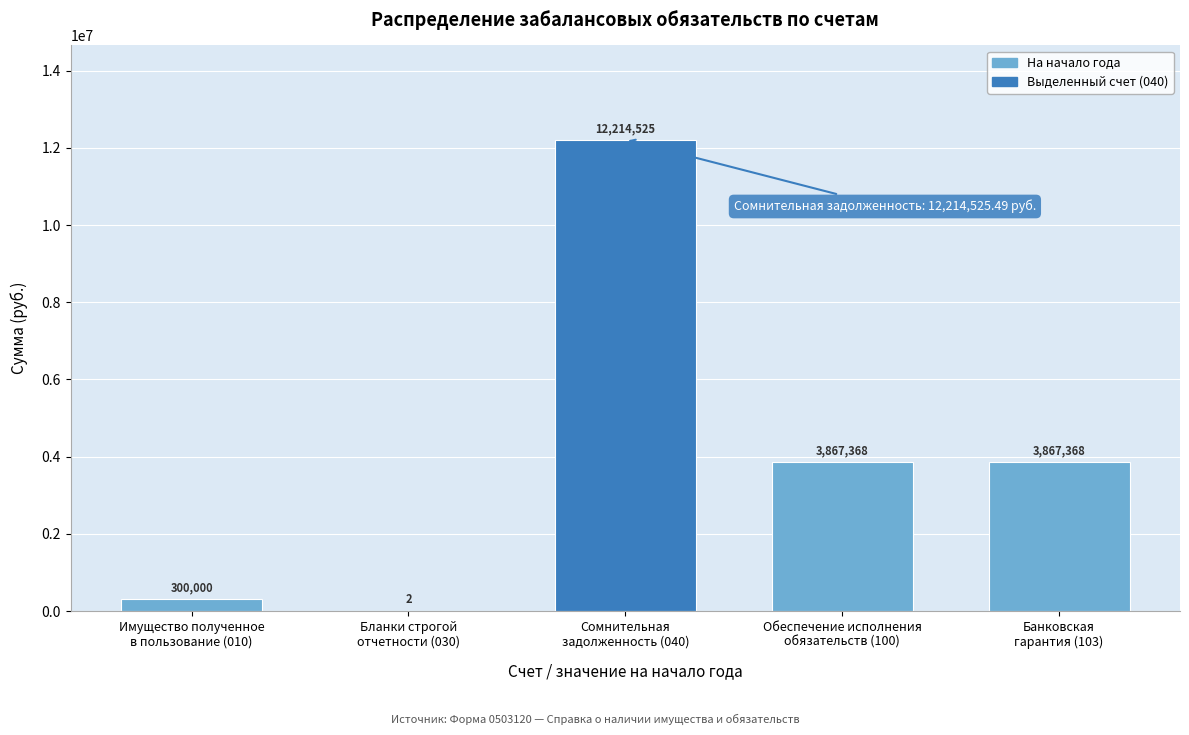

What is the maximum value shown in the chart?

12214525.5